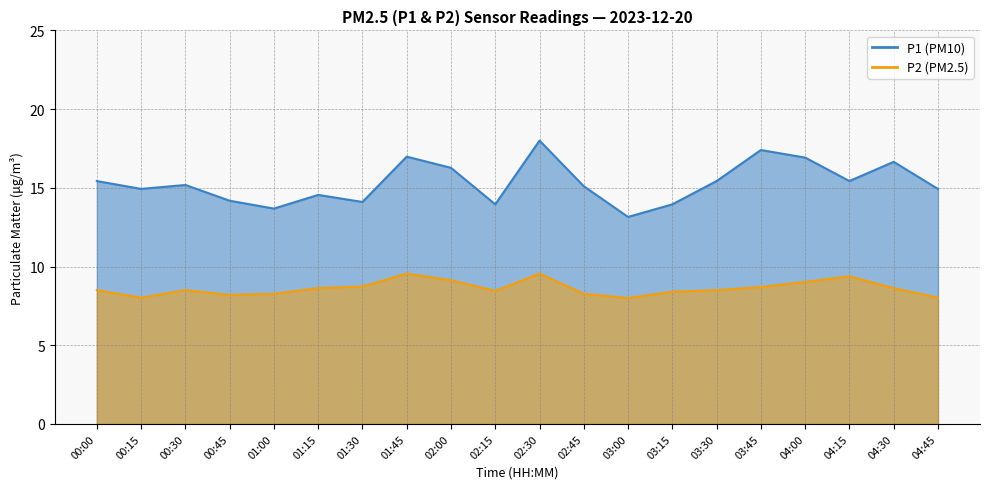

True or false: P2 and P1 intersect in this chart.

False